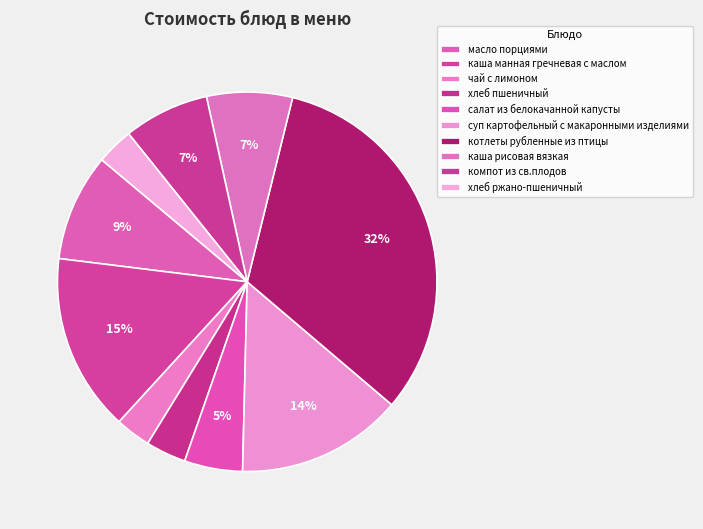

Count the number of slices in the pie.

10